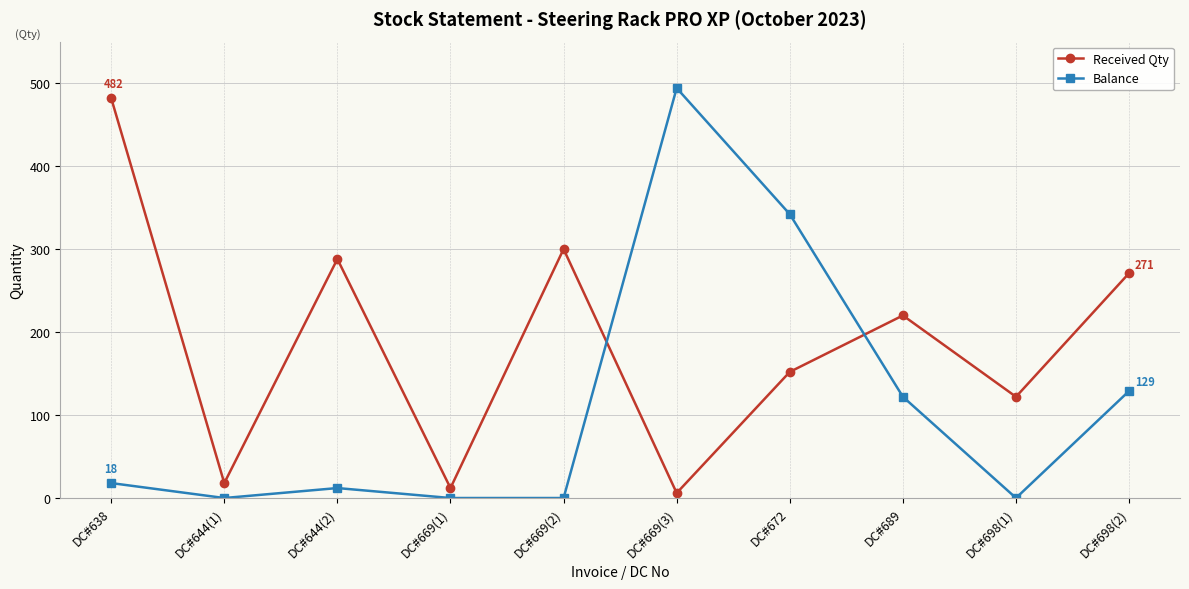

True or false: Balance and Received Qty intersect in this chart.

True